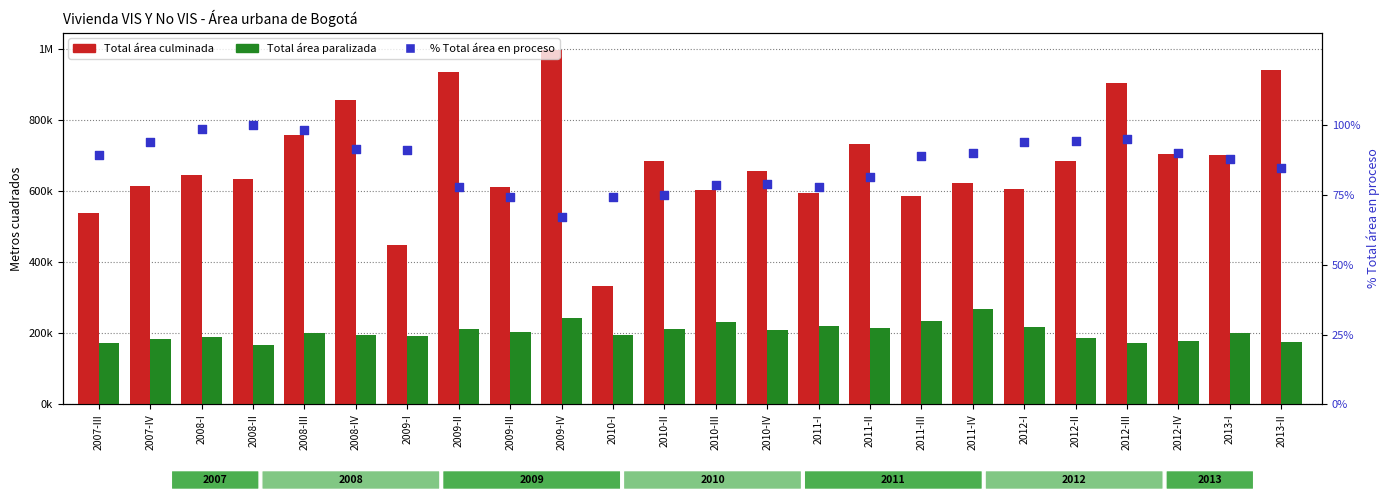

Which series contains the lowest Y value?

% Total área en proceso